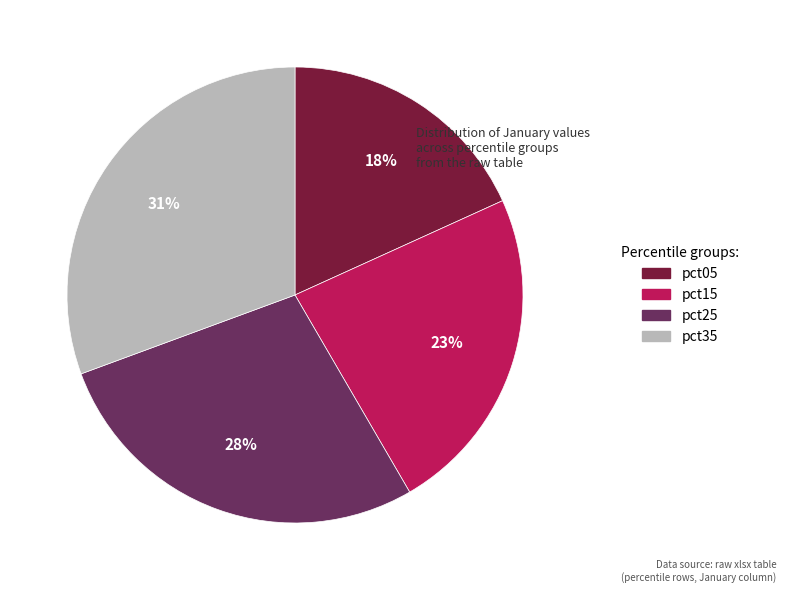

To the nearest percent, what is the average slice percentage?

25%